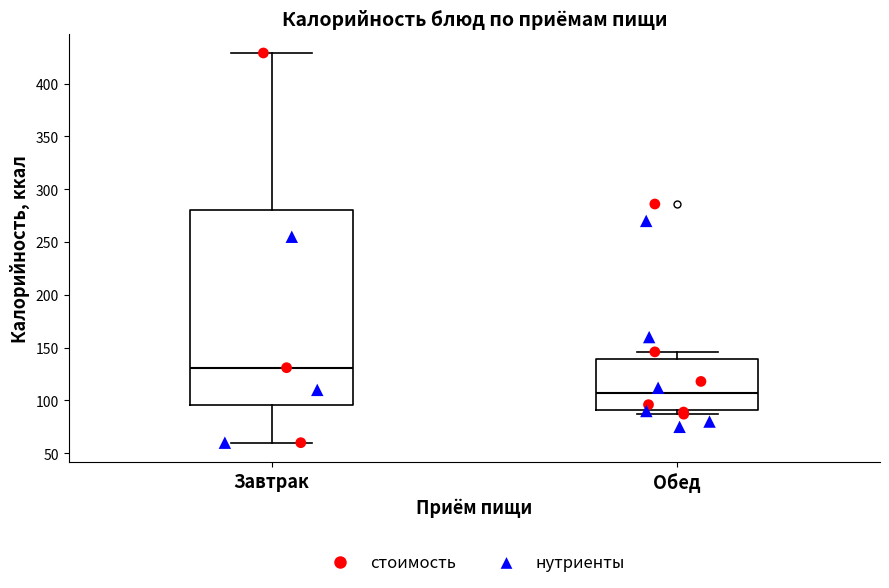

Where does the lower whisker of the box for Завтрак end on the y-axis? The values are not printed on the chart, so give them approximately, as read against the axis.

60